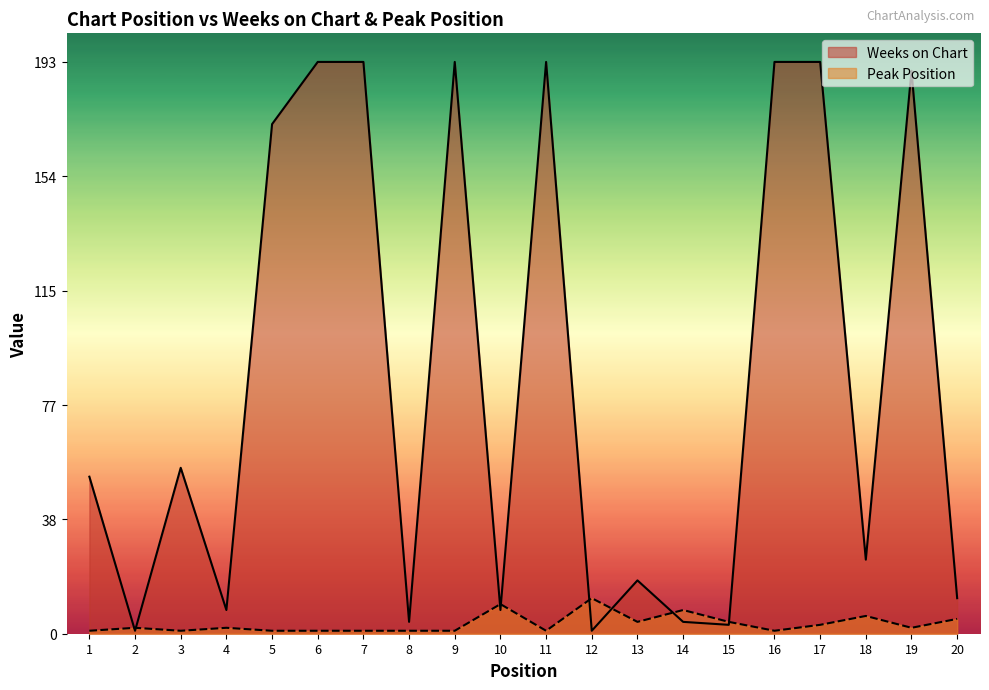

Where is the first local maximum for Peak Position?

2